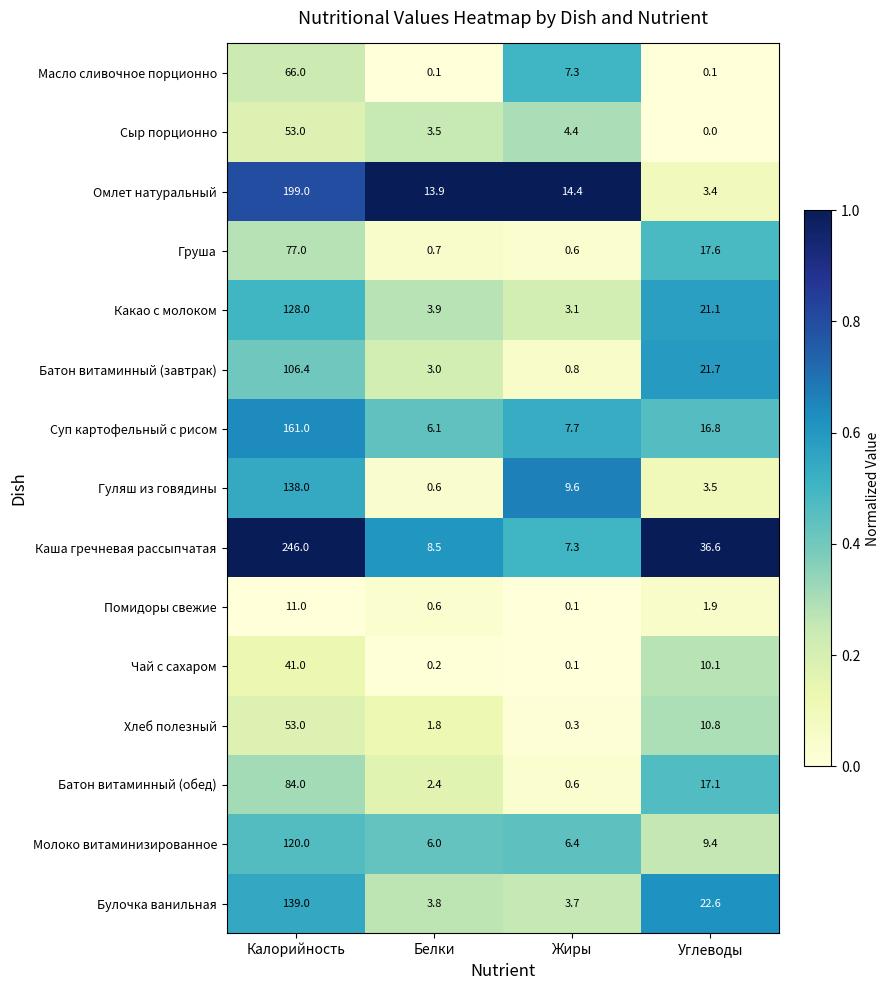

How many series are shown in this chart?

15